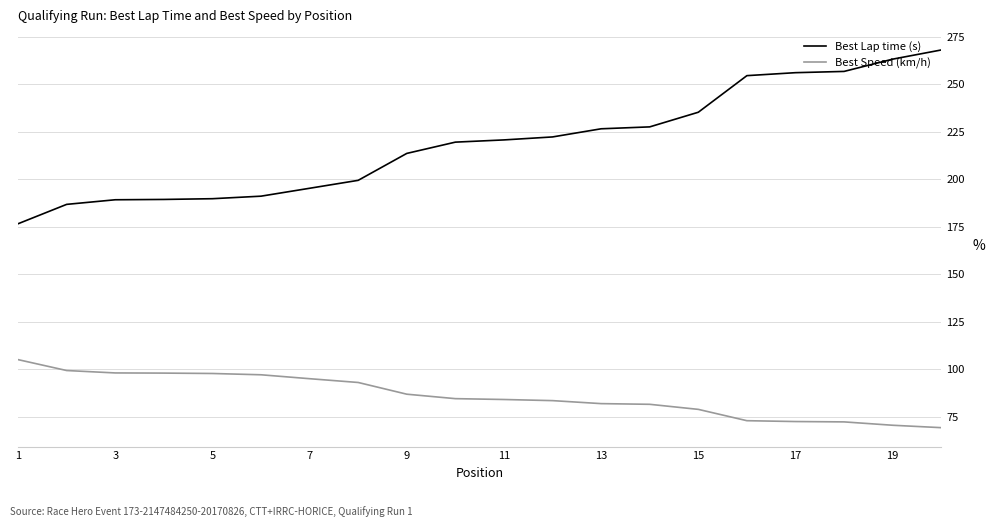

List the series in order of their peak value, lowest first.

Best Speed (km/h), Best Lap time (s)